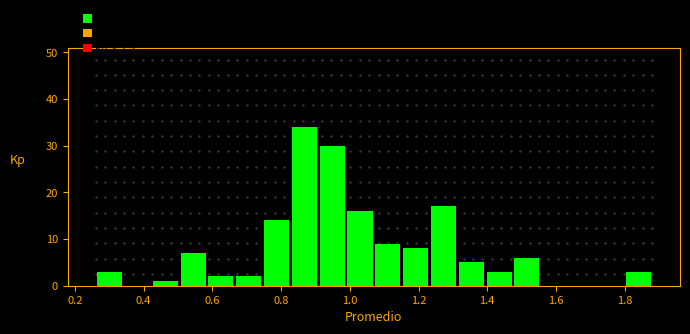

Over which range of the x-axis is the bar tallest?

0.82 to 0.90